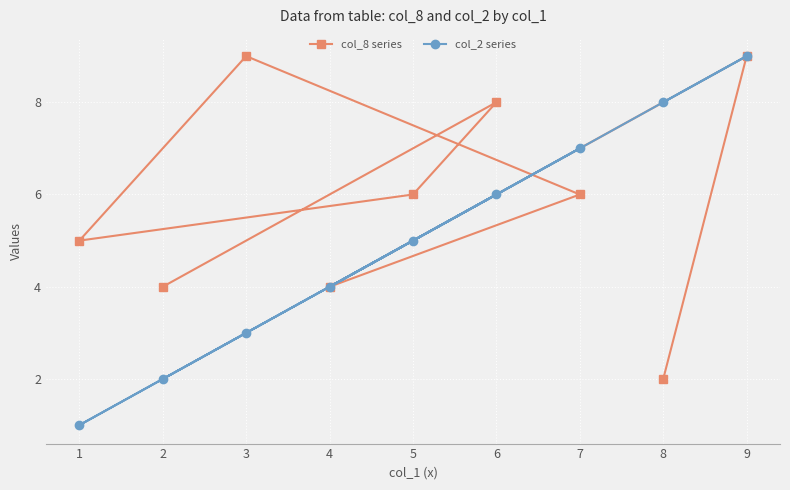

True or false: col_8 series has a value of 2 at 2.

False